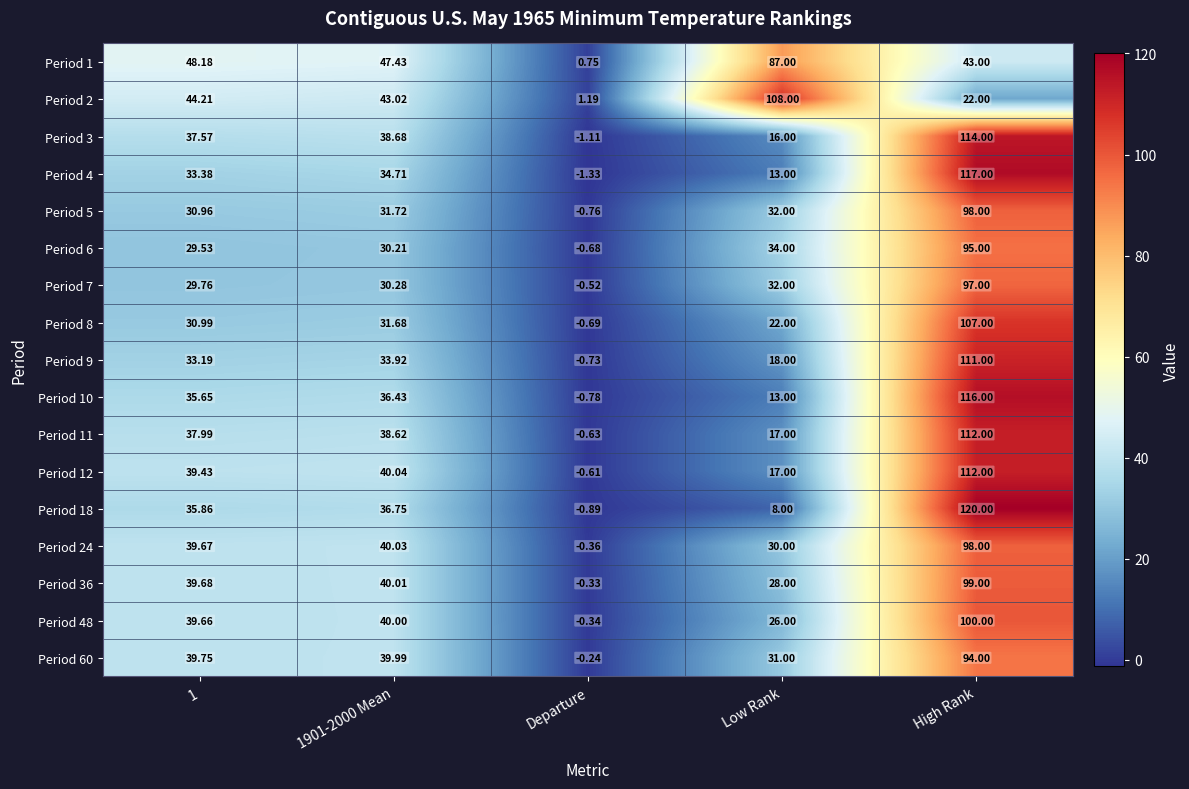

Which label corresponds to the smallest value in the chart?

Departure